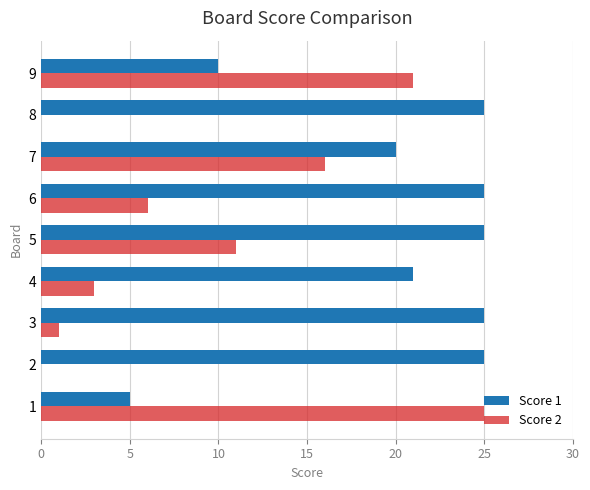

How many data points does each series have?

9